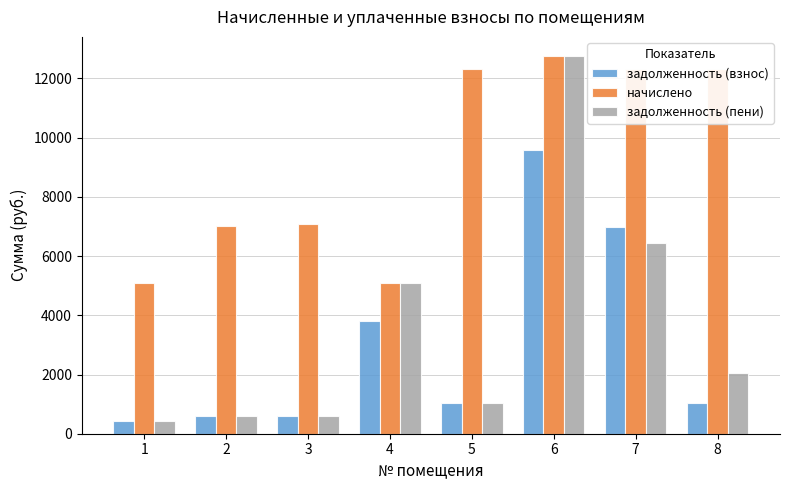

What is the average value of the задолженность (пени) series?

3621.0